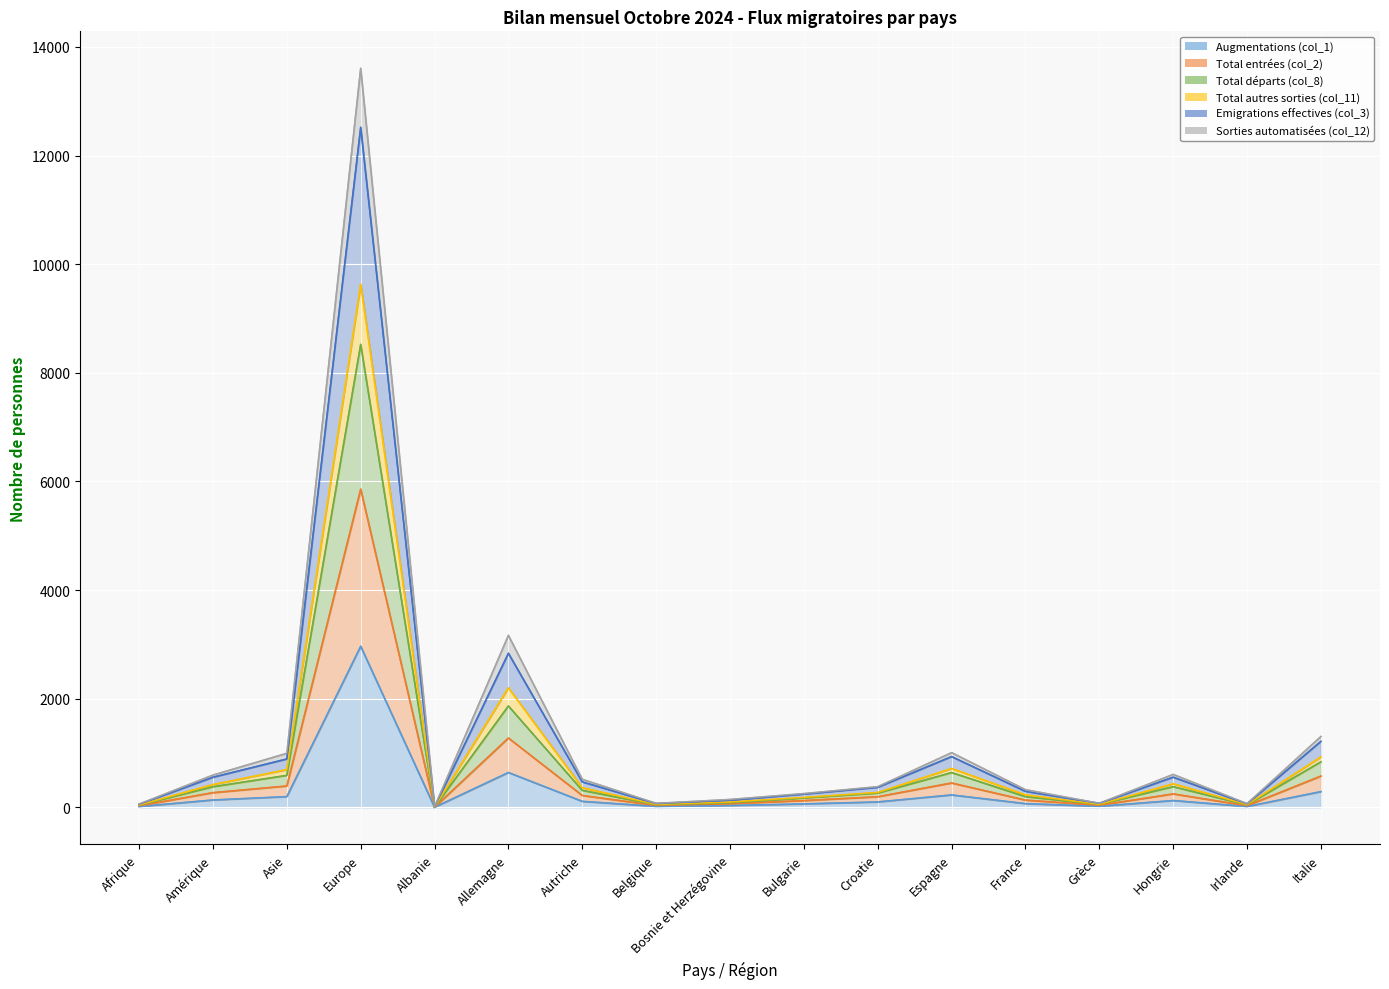

At which label does Total autres sorties (col_11) reach its peak?

Europe